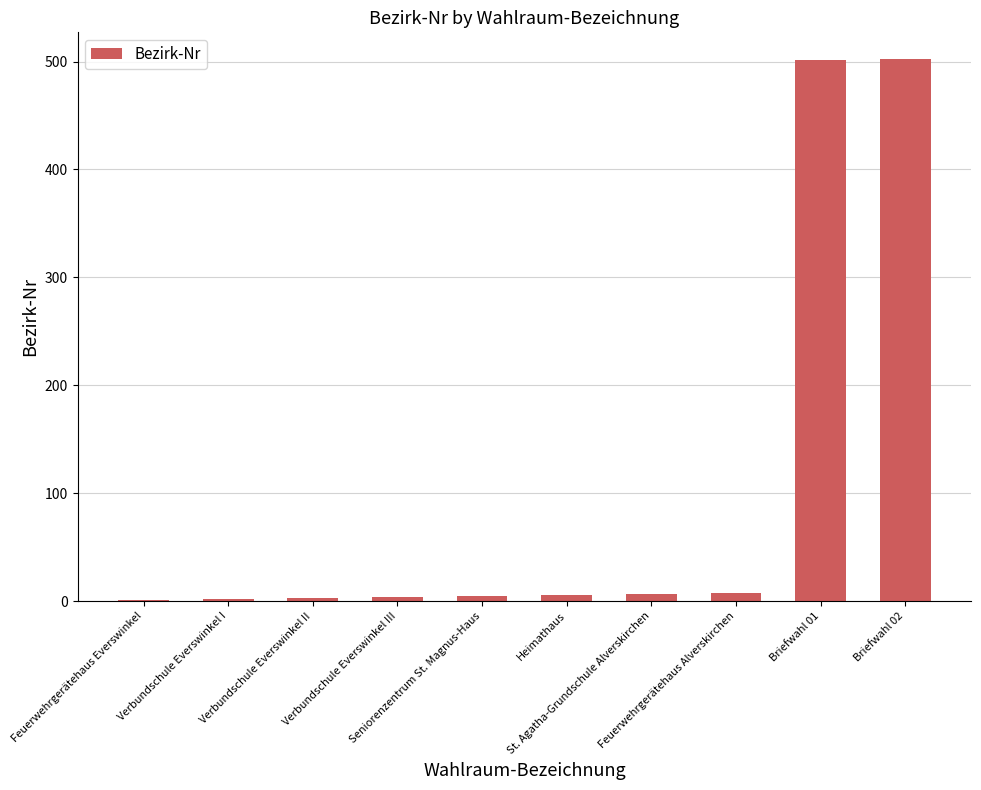

What is the greatest value displayed?

502